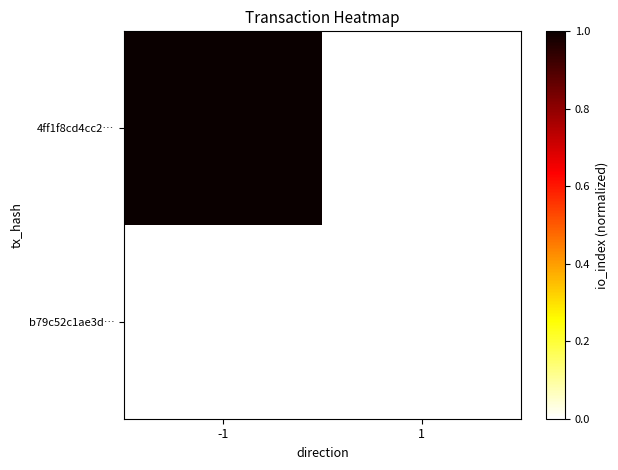

Which series has the largest total across all categories?

4ff1f8cd4cc2…